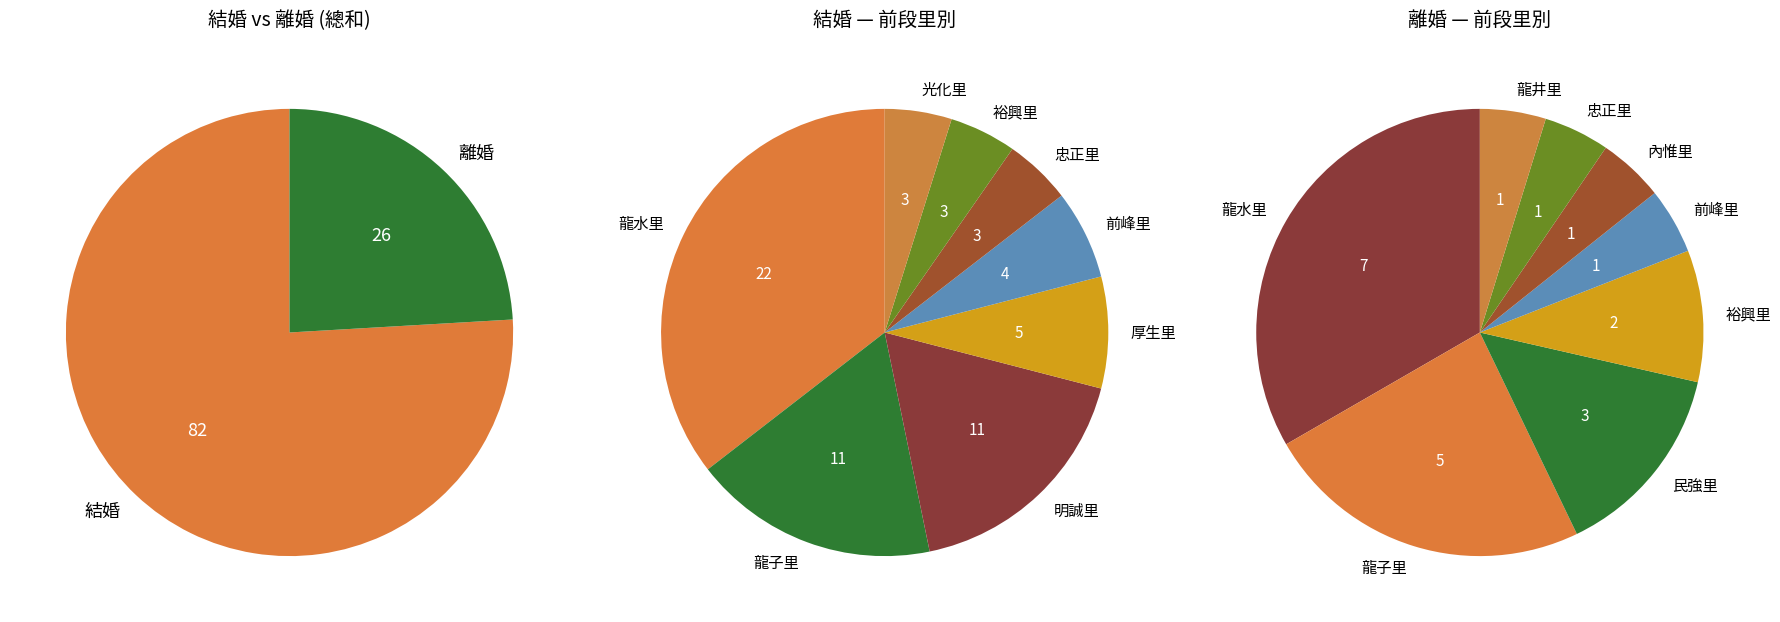

Combined, what portion of the pie is 忠正里 and 自強里?

3.7%